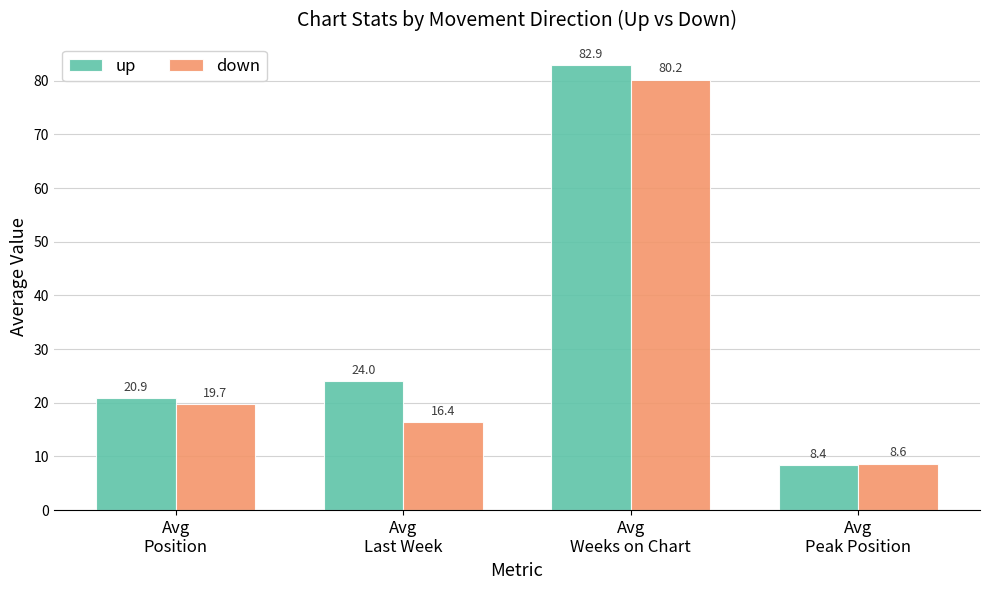

What is the difference between the highest and lowest values at Avg
Peak Position?

0.3